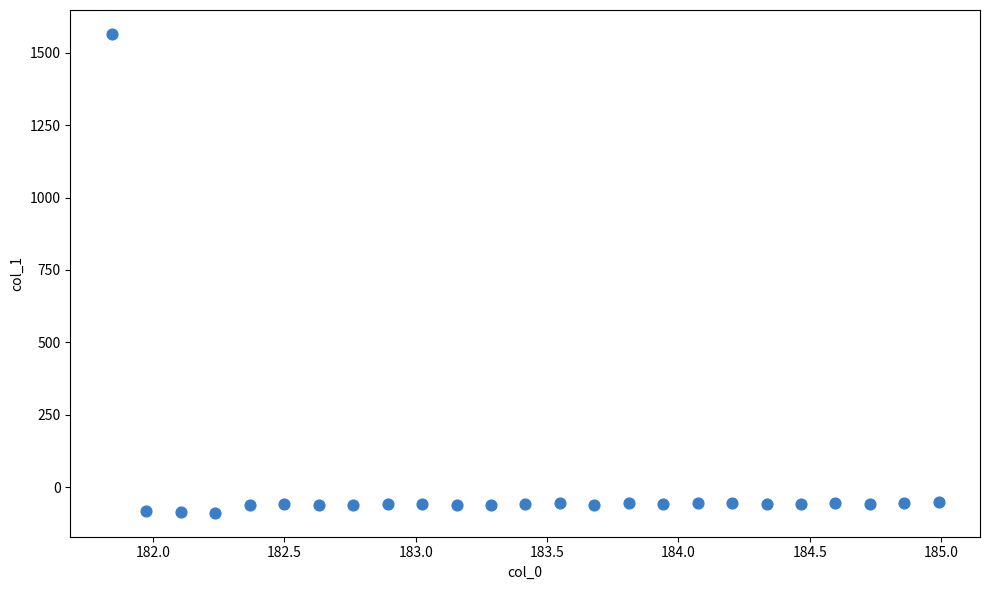

What is the range of X values (max minus min)?

3.1